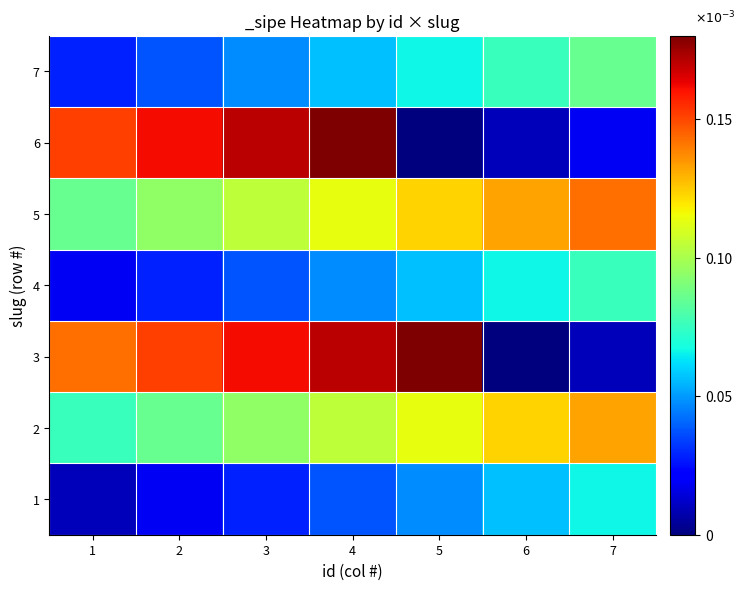

Reading right to left, extract all data points from this chart.

1: 7=0.0	6=0.0	5=0.0	4=0.0	3=0.0	2=0.0	1=0.0
2: 7=0.0	6=0.0	5=0.0	4=0.0	3=0.0	2=0.0	1=0.0
3: 7=0.0	6=0.0	5=0.0	4=0.0	3=0.0	2=0.0	1=0.0
4: 7=0.0	6=0.0	5=0.0	4=0.0	3=0.0	2=0.0	1=0.0
5: 7=0.0	6=0.0	5=0.0	4=0.0	3=0.0	2=0.0	1=0.0
6: 7=0.0	6=0.0	5=0.0	4=0.0	3=0.0	2=0.0	1=0.0
7: 7=0.0	6=0.0	5=0.0	4=0.0	3=0.0	2=0.0	1=0.0